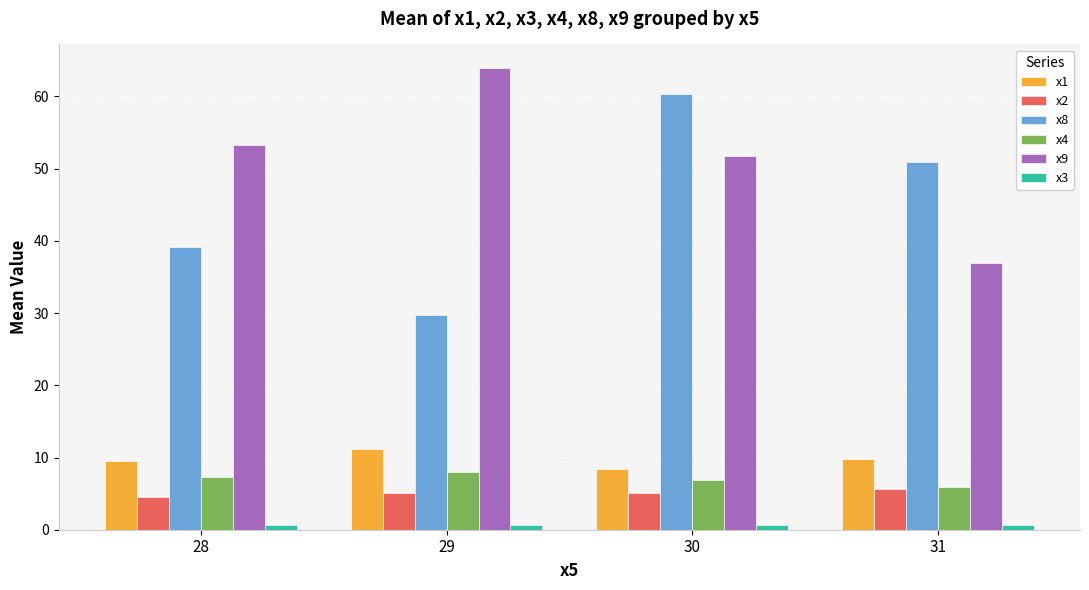

Is the value of x9 at 30 greater than the value of x8 at 29?

Yes